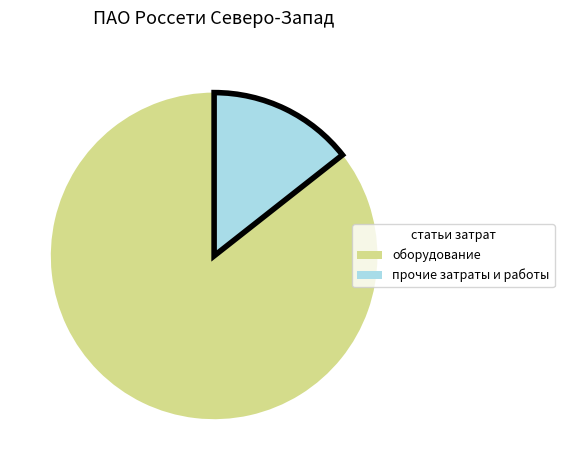

Is there a majority slice in this chart?

Yes